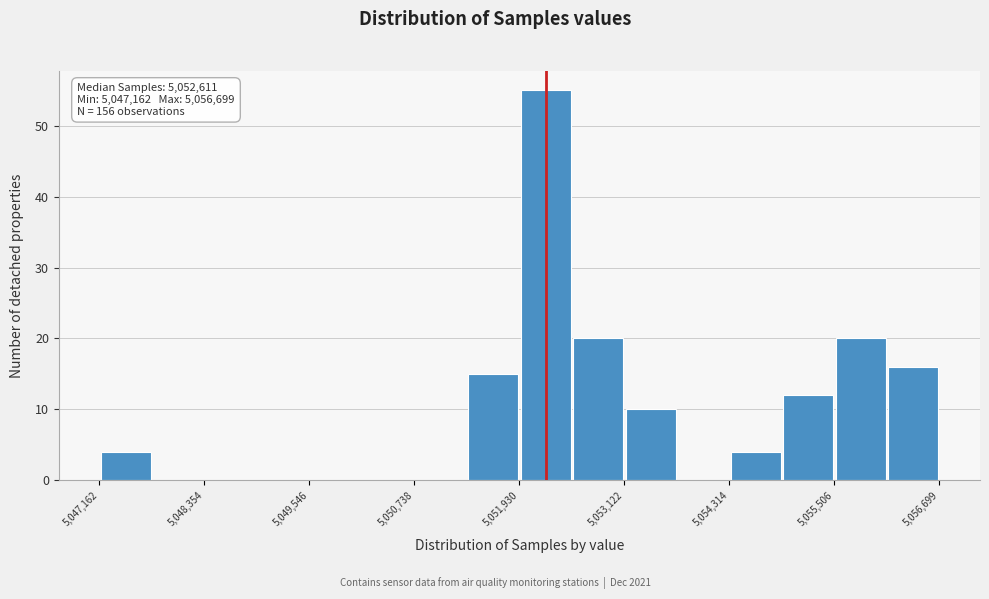

Around what value on the x-axis is the tallest bar? Give the approximate position of its centre, as read against the axis.

5052200